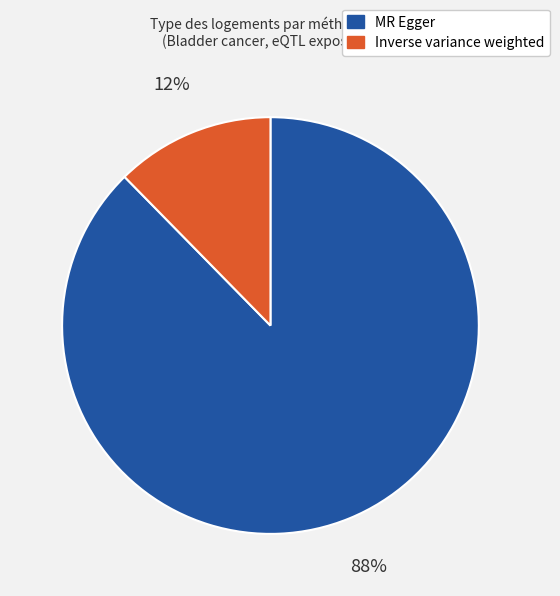

To the nearest percent, what is the average slice percentage?

50%